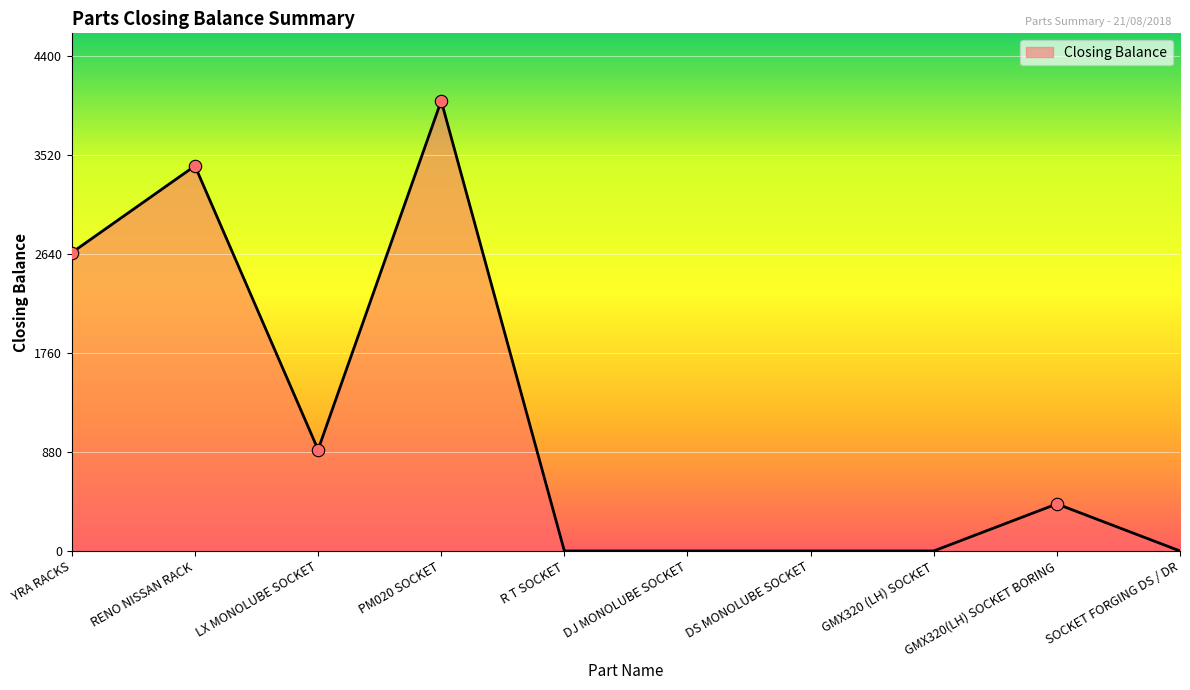

What is the change in value from YRA RACKS to R T SOCKET?

-2651